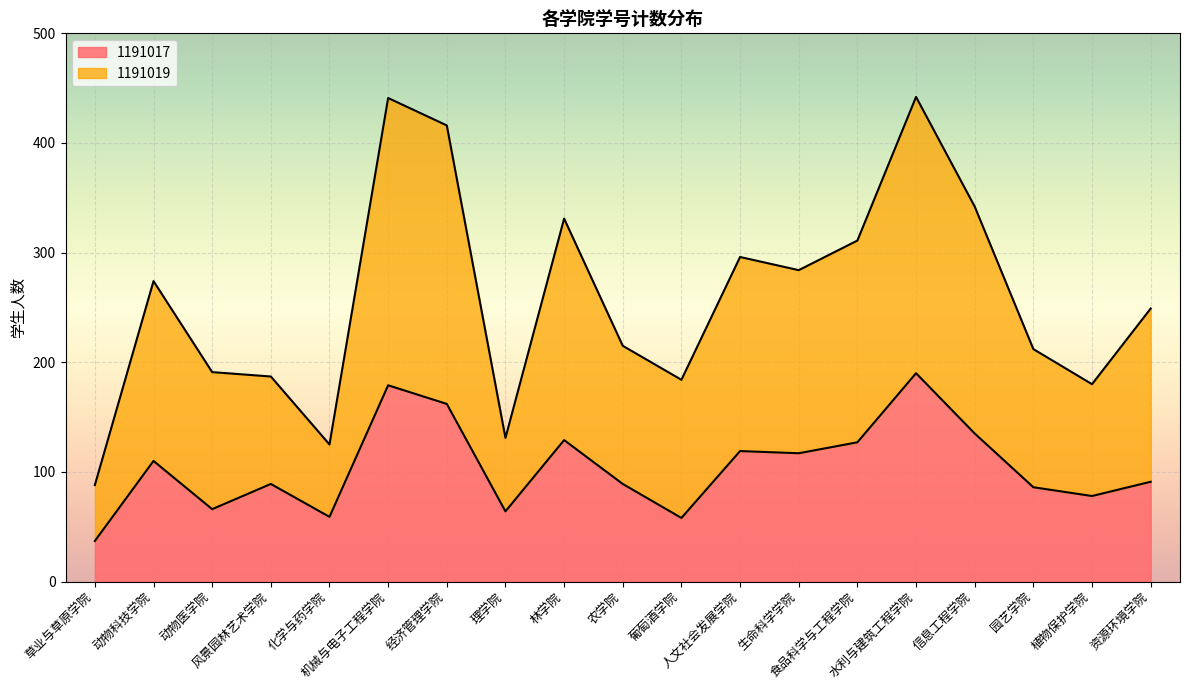

Does the chart display data point markers on the line(s)?

No